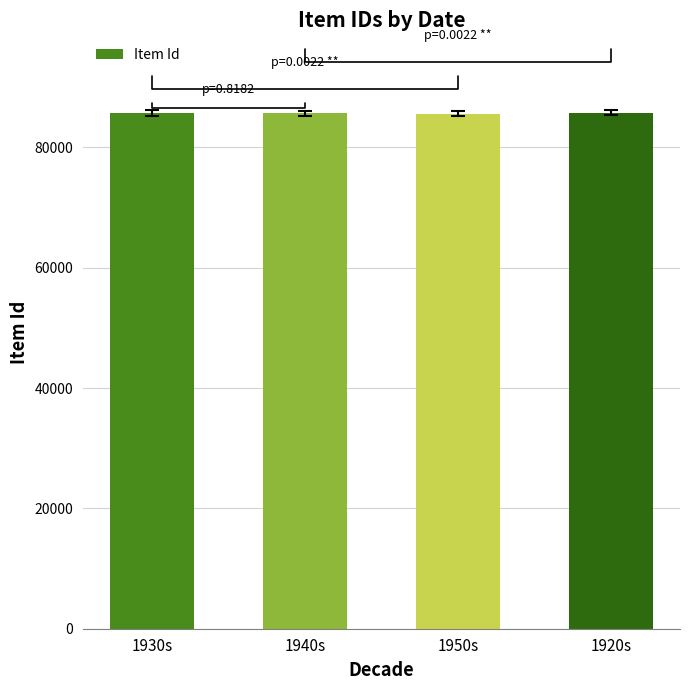

What is the ratio of the value at 1940s to the value at 1920s?

1.0